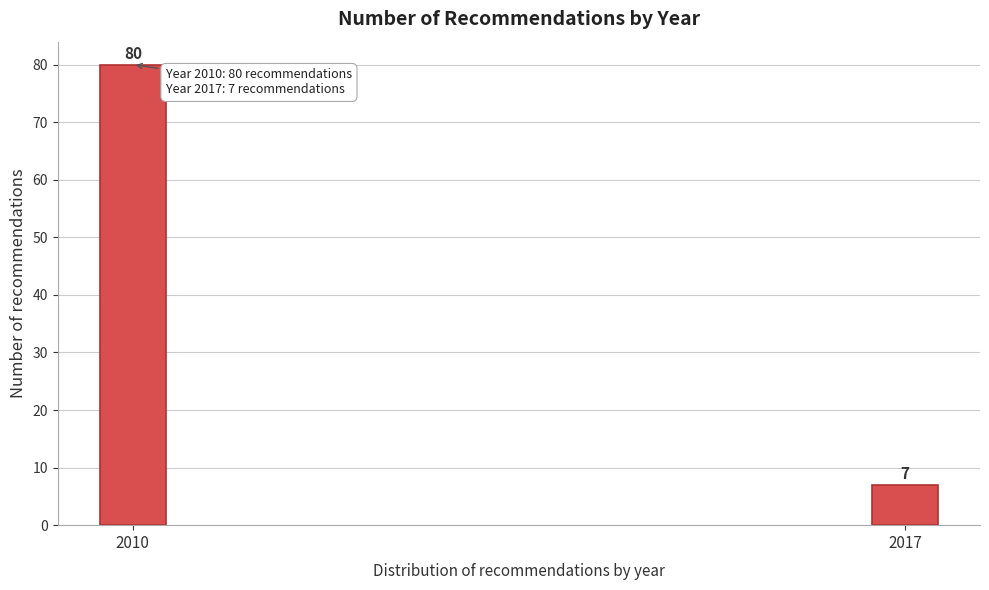

Reading left to right, transcribe all the data shown in this chart.

2010=80	2017=7